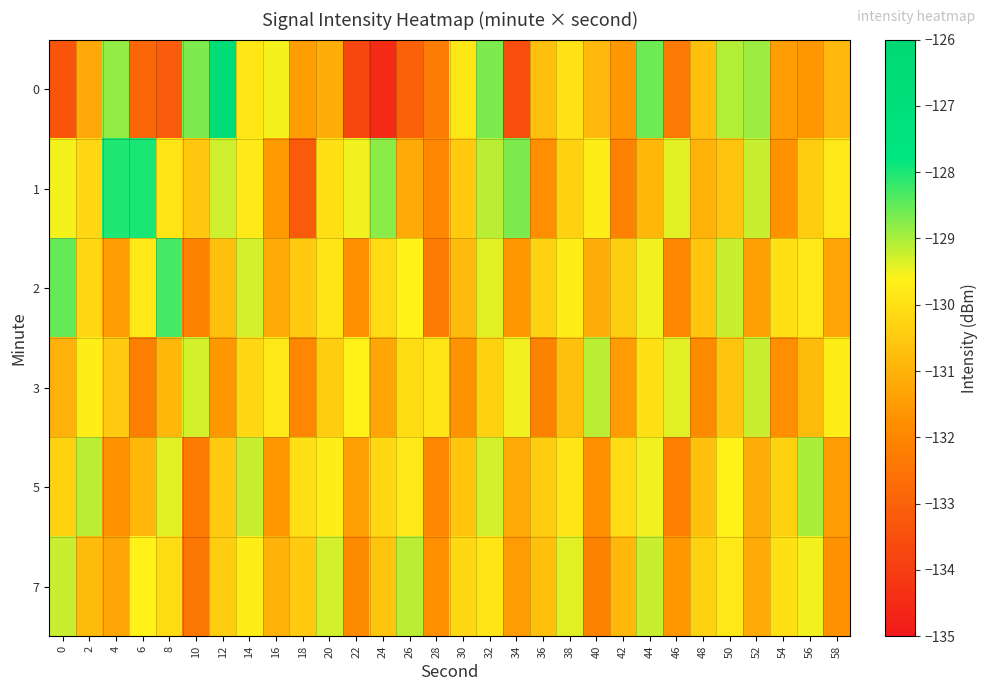

What is the spread (max minus min) of values at 16?

2.1